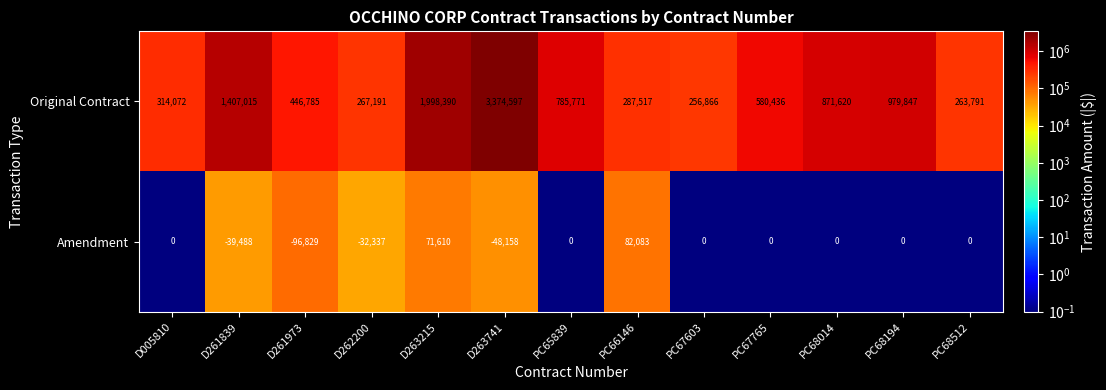

Rank the categories by Original Contract value from highest to lowest.

D263741, D263215, D261839, PC68194, PC68014, PC65839, PC67765, D261973, D005810, PC66146, D262200, PC68512, PC67603